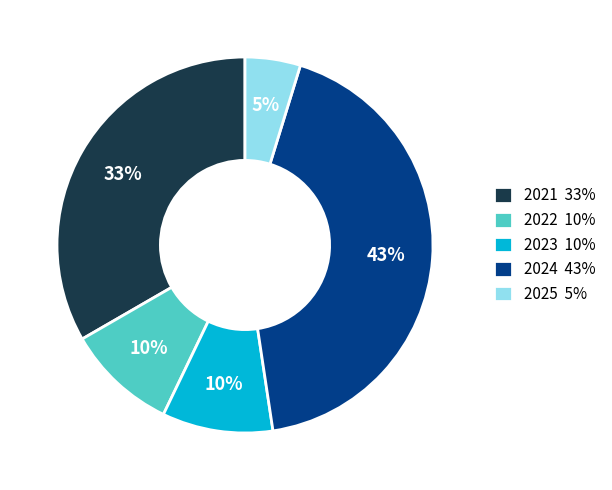

The 2023 10% slice represents 10% of the pie. True or false?

True